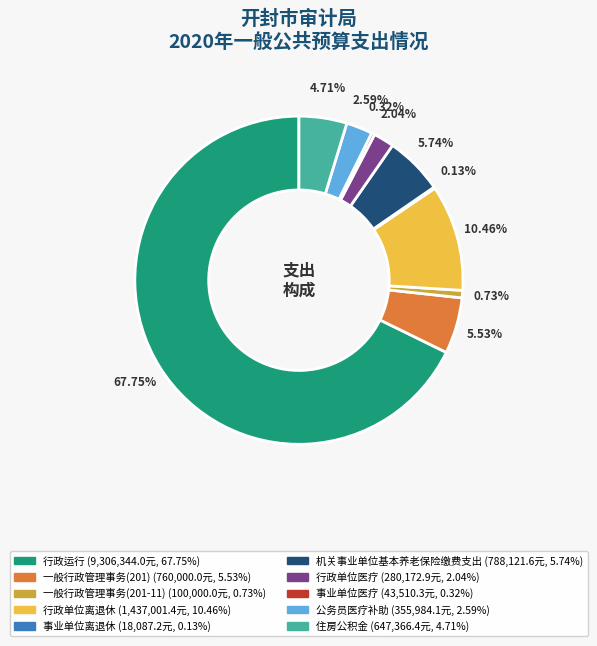

Which has a higher value, 住房公积金 or 行政运行?

行政运行